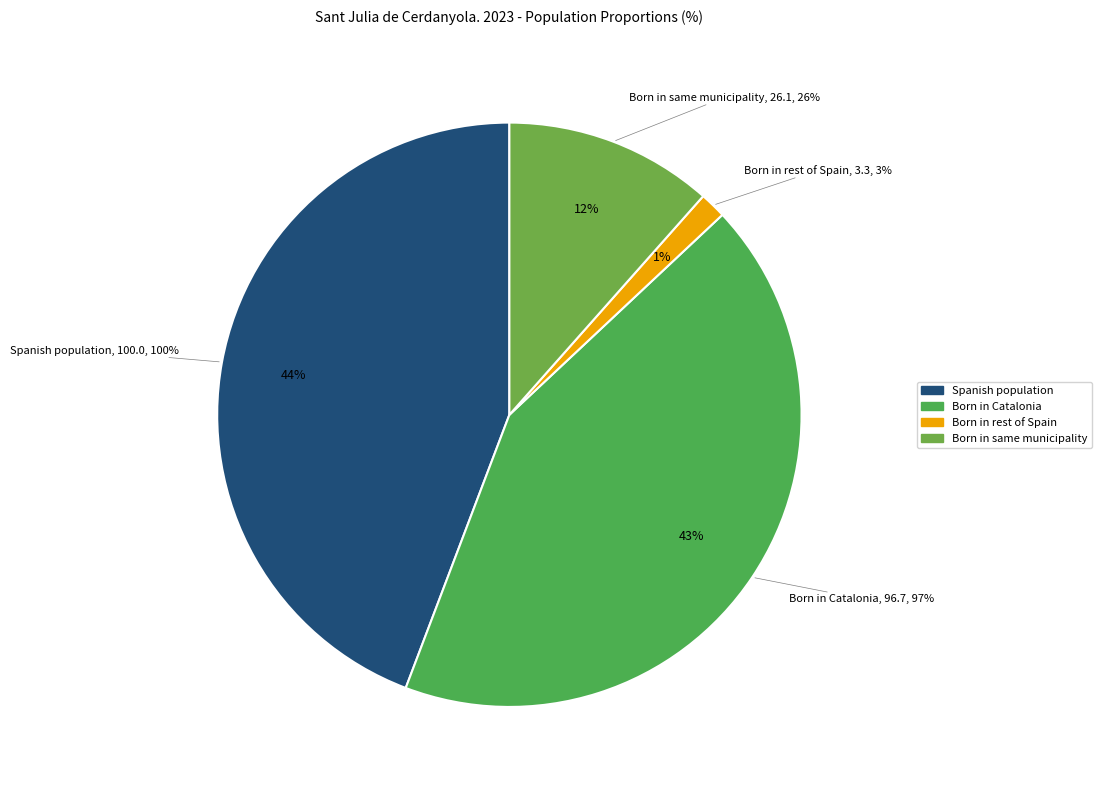

Is there a majority slice in this chart?

No